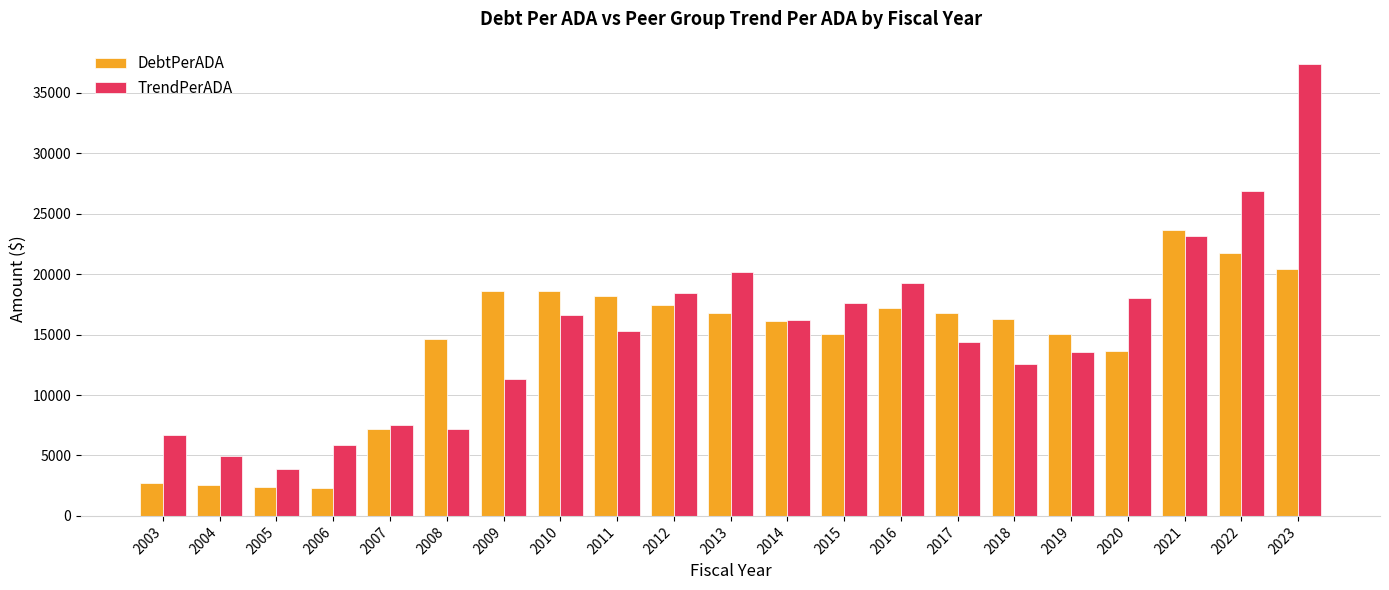

Where is DebtPerADA nearest to the value 12974?

2020